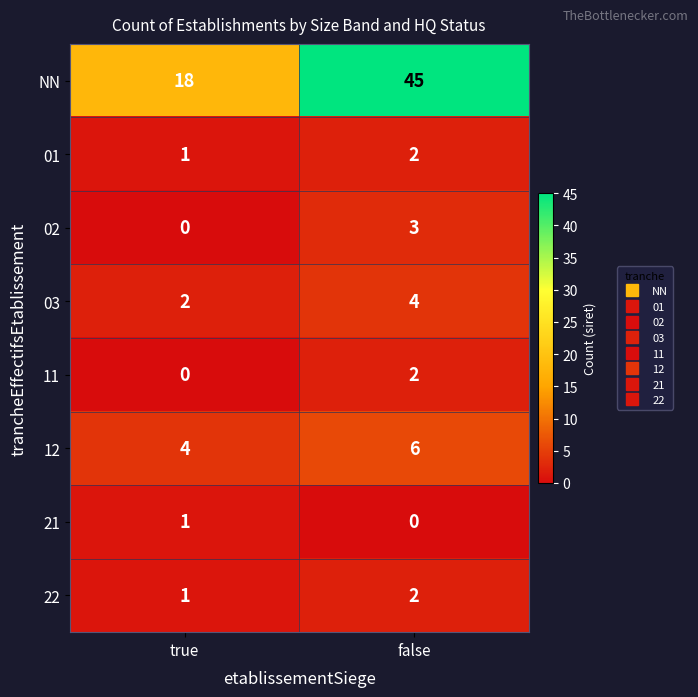

Reading left to right, what are all the values shown in this chart?

NN: 18	45
01: 1	2
02: 0	3
03: 2	4
11: 0	2
12: 4	6
21: 1	0
22: 1	2